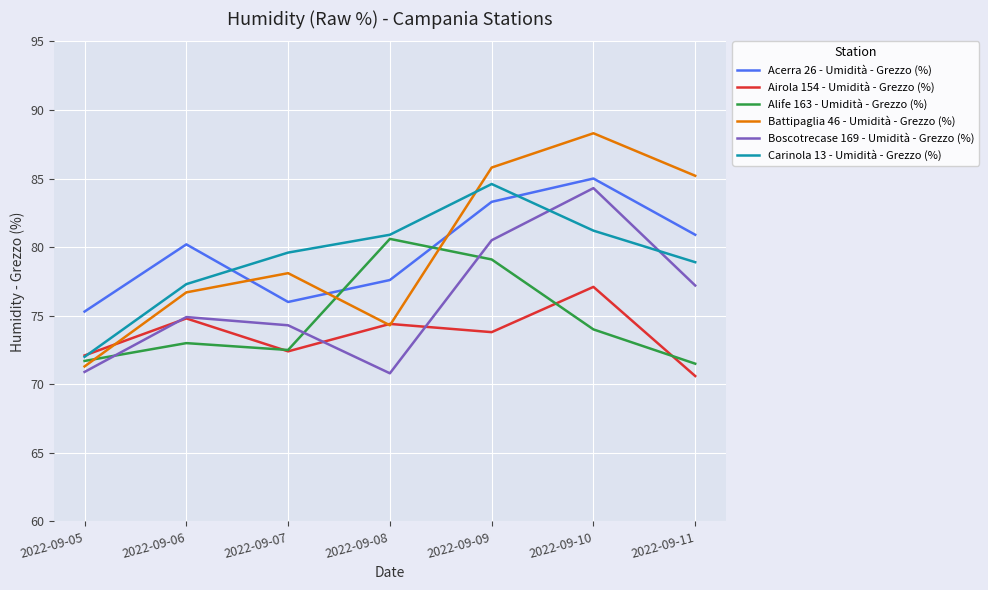

How many intersections are there between Battipaglia 46 - Umidità - Grezzo (%) and Acerra 26 - Umidità - Grezzo (%)?

3